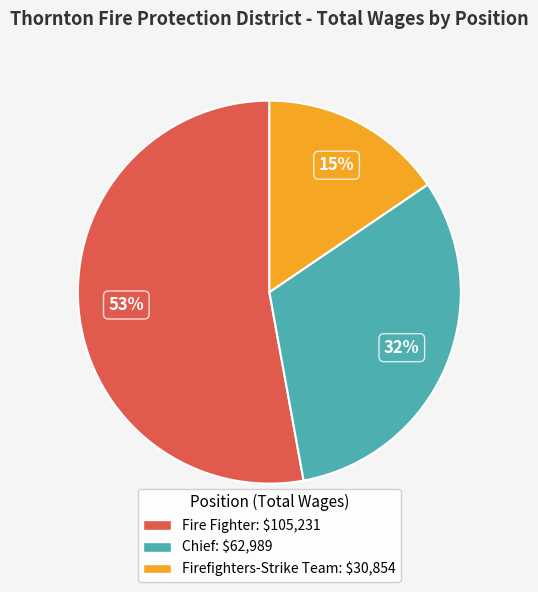

How many slices are in this pie chart?

3